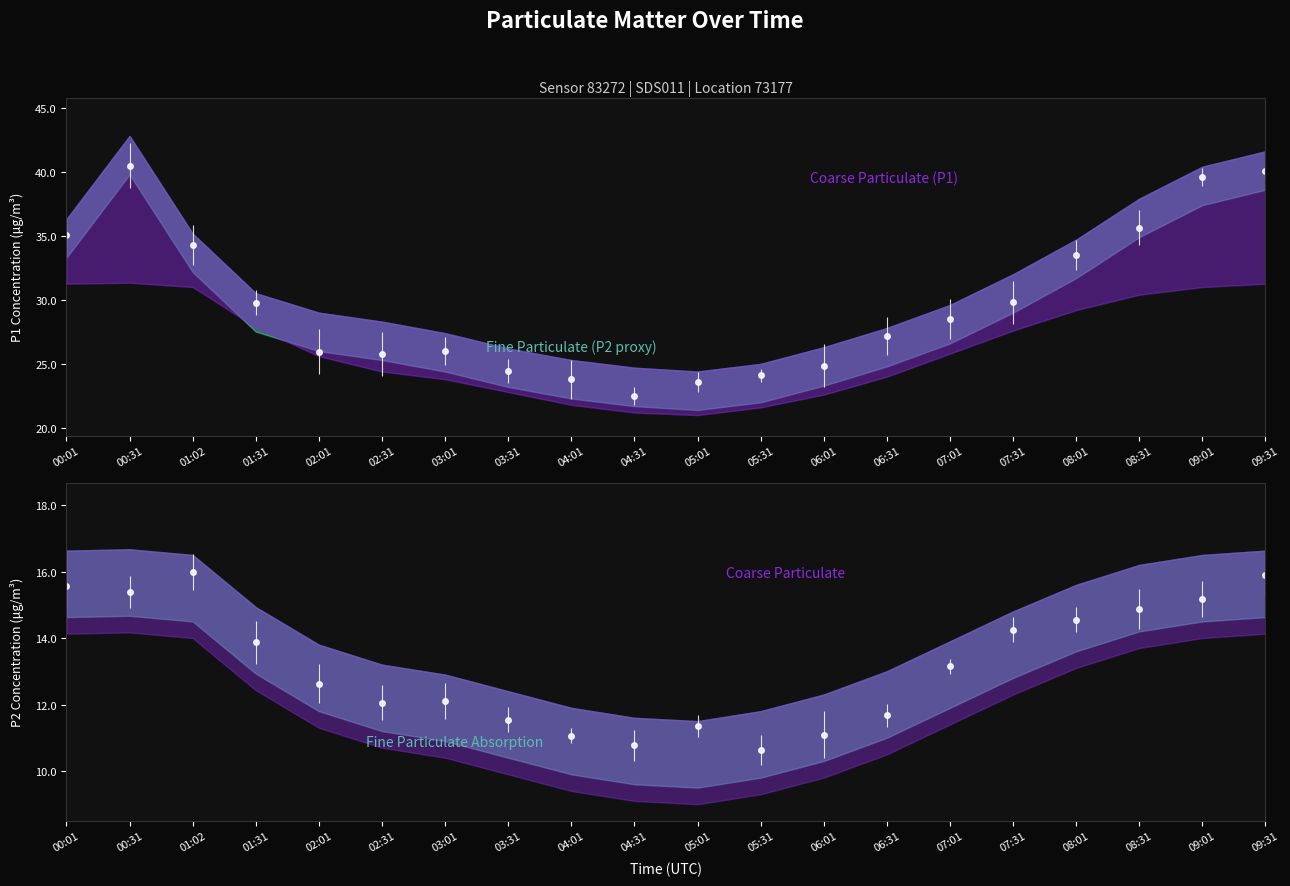

Where is the first local minimum for P1?

02:31